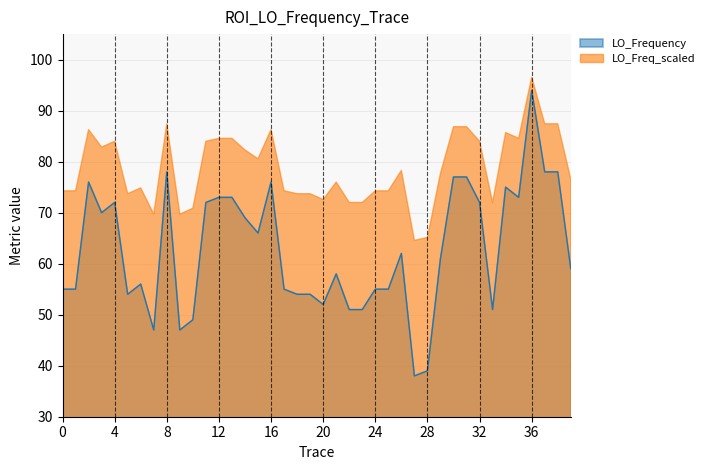

What is the greatest value displayed?

96.6